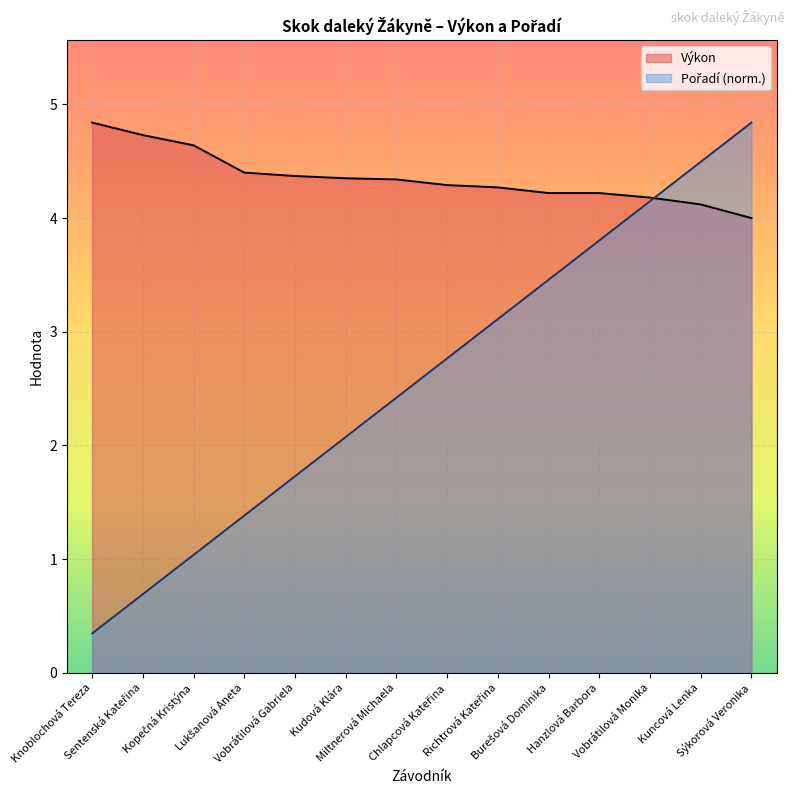

Which series changed the most between Vobrátilová Gabriela and Vobrátilová Monika?

Pořadí